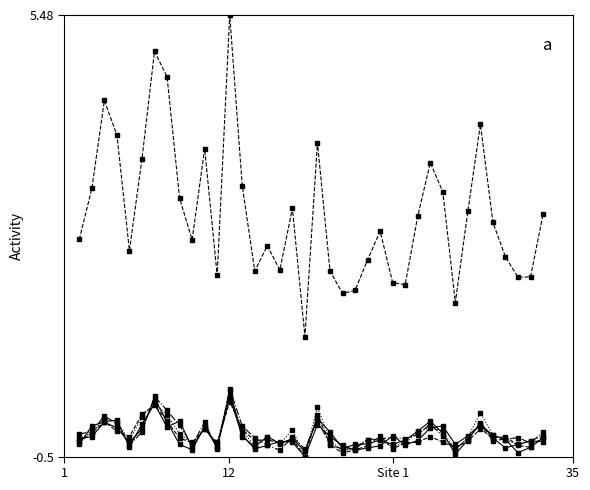

What is the greatest value displayed?

5.5